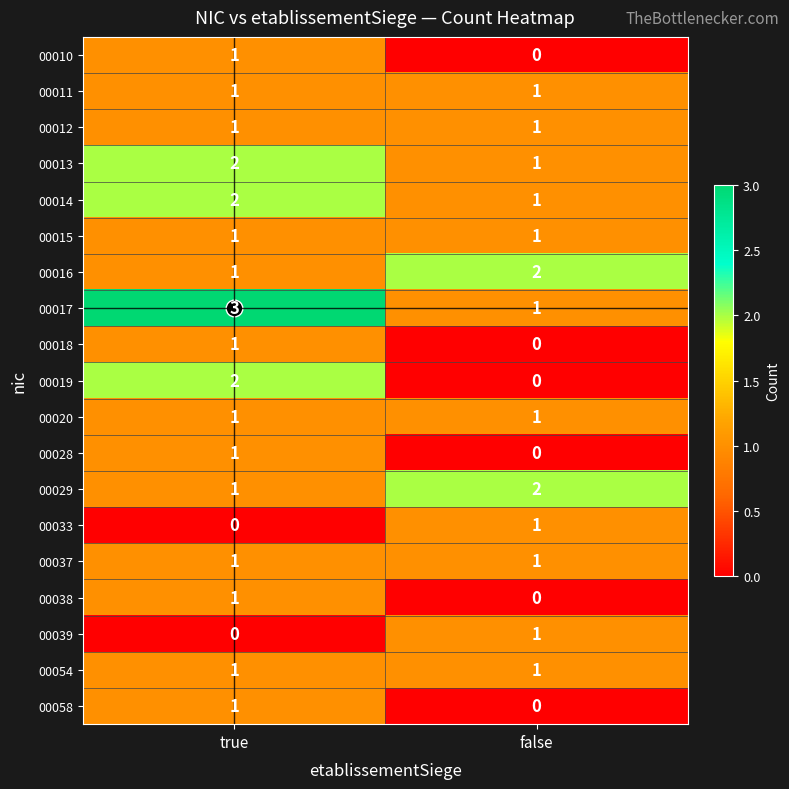

Is it true that 00014 equals 1 at true?

False